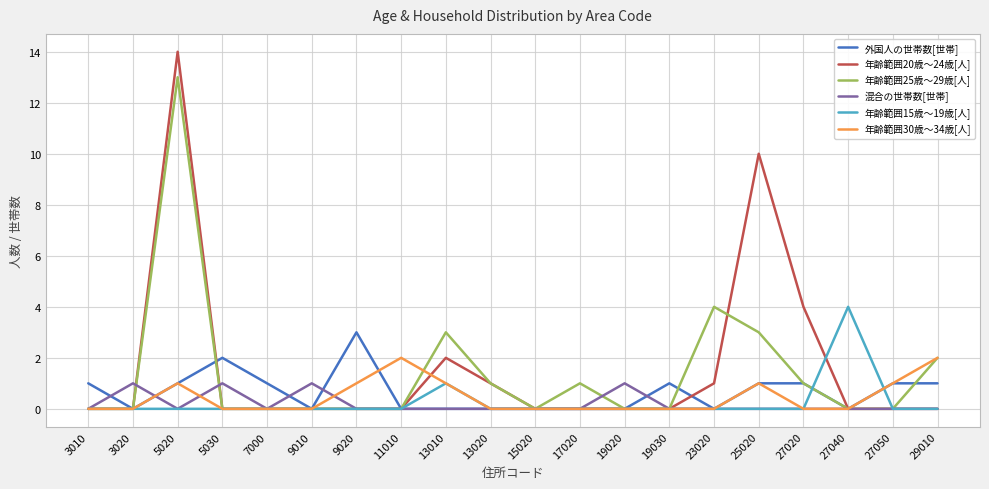

What is the total value across all series at 27020?

6